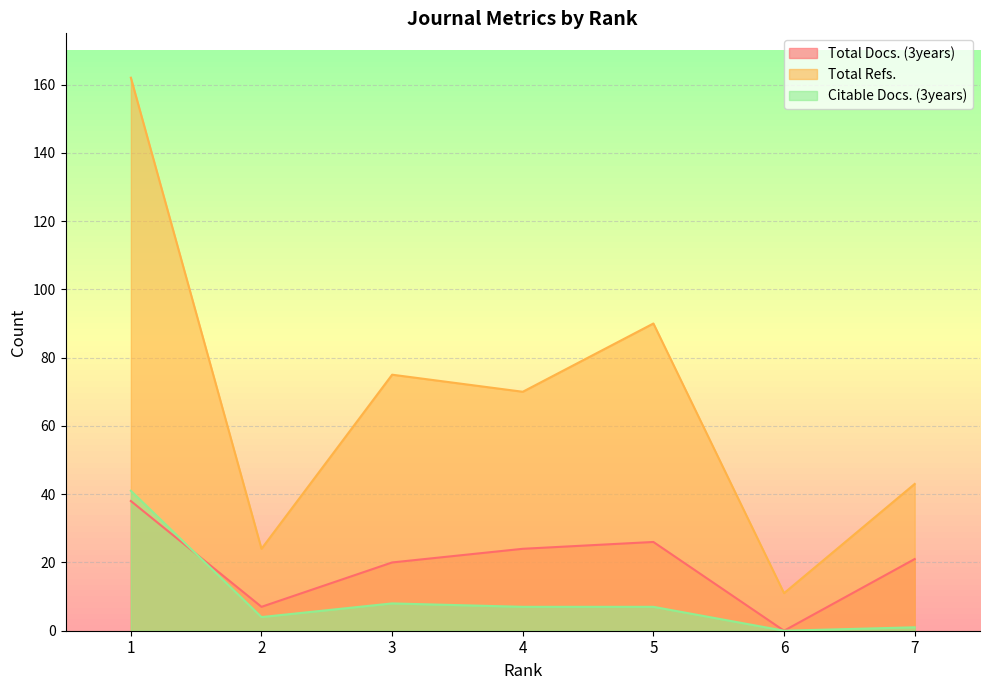

True or false: Total Refs. has a value of 54 at 5.

False